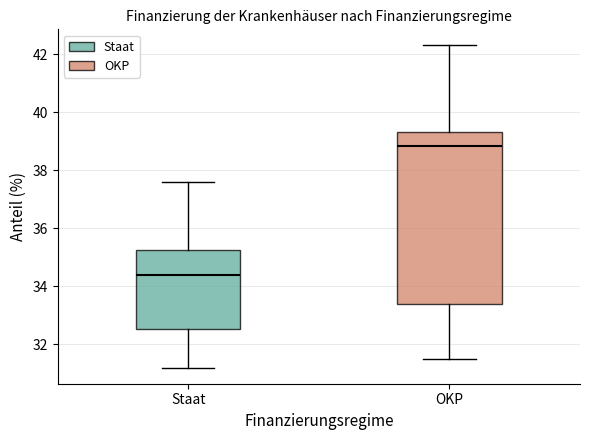

Where is the lower edge of the box for OKP on the y-axis? The values are not printed on the chart, so give them approximately, as read against the axis.

33.4